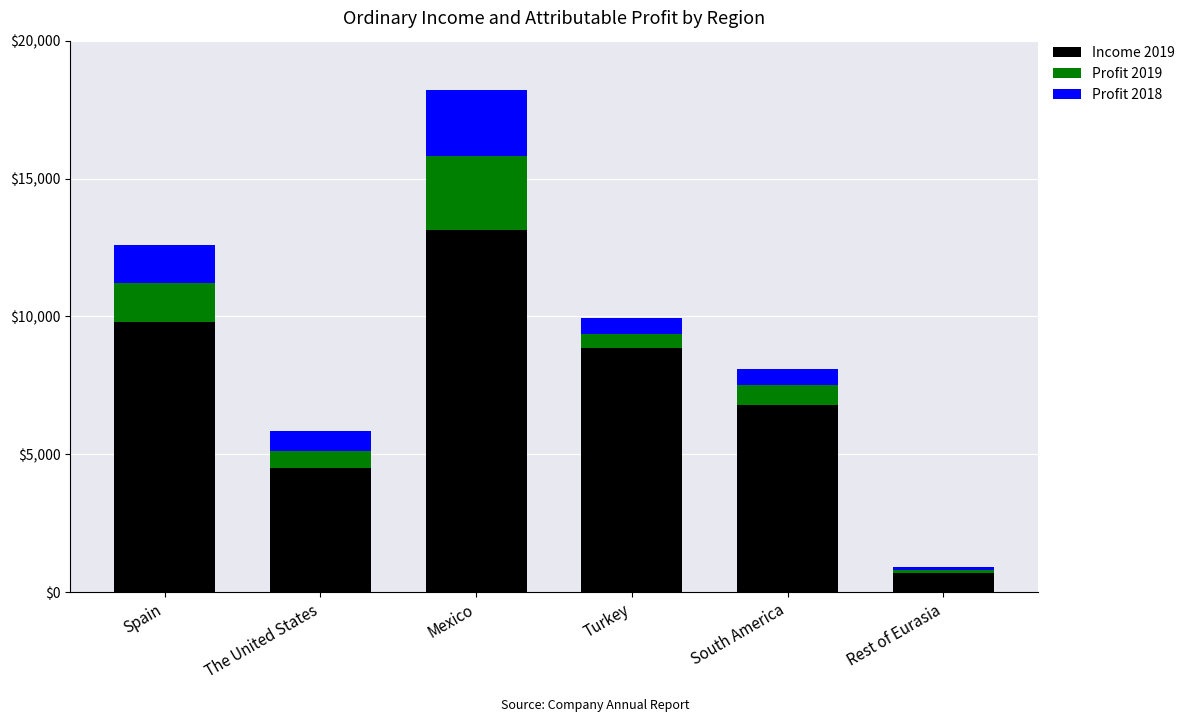

What is the difference between the second highest and minimum values in the Income 2019 series?

9130